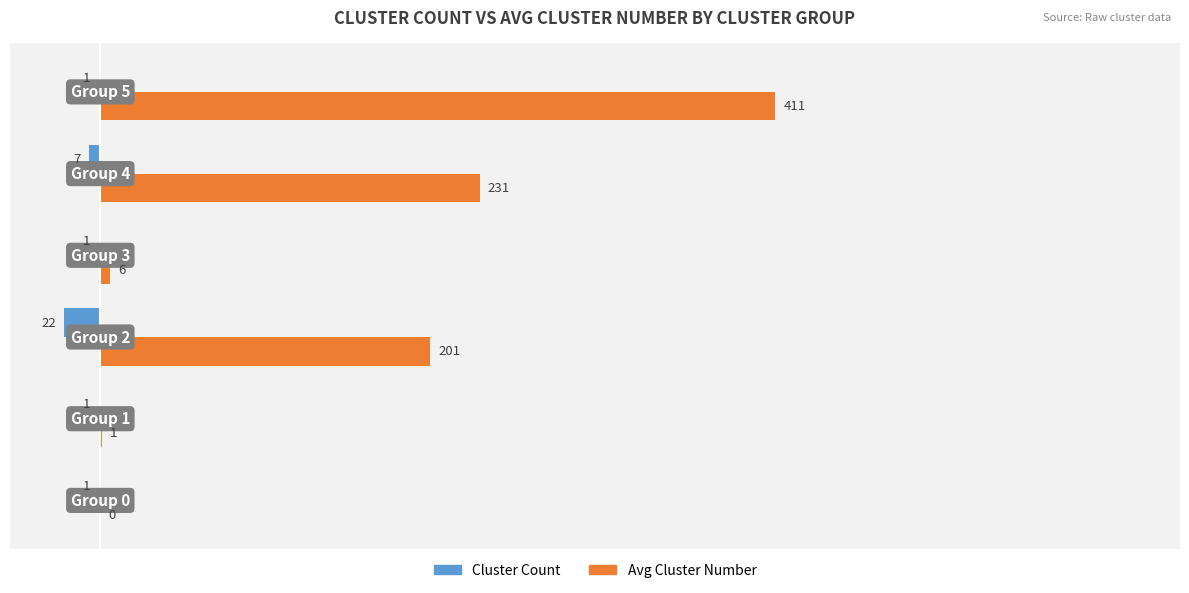

Which series has the largest total across all categories?

Avg Cluster Number